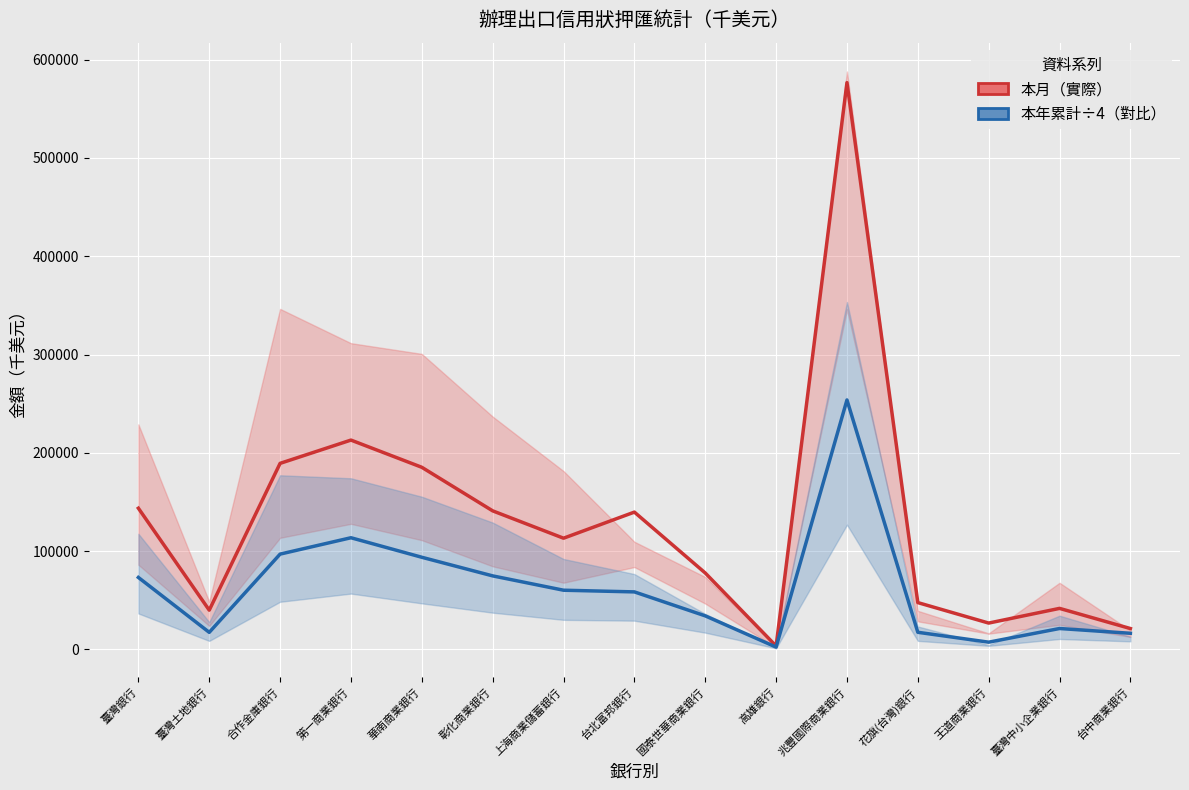

What is the label of the 3rd point from the left?

合作金庫銀行